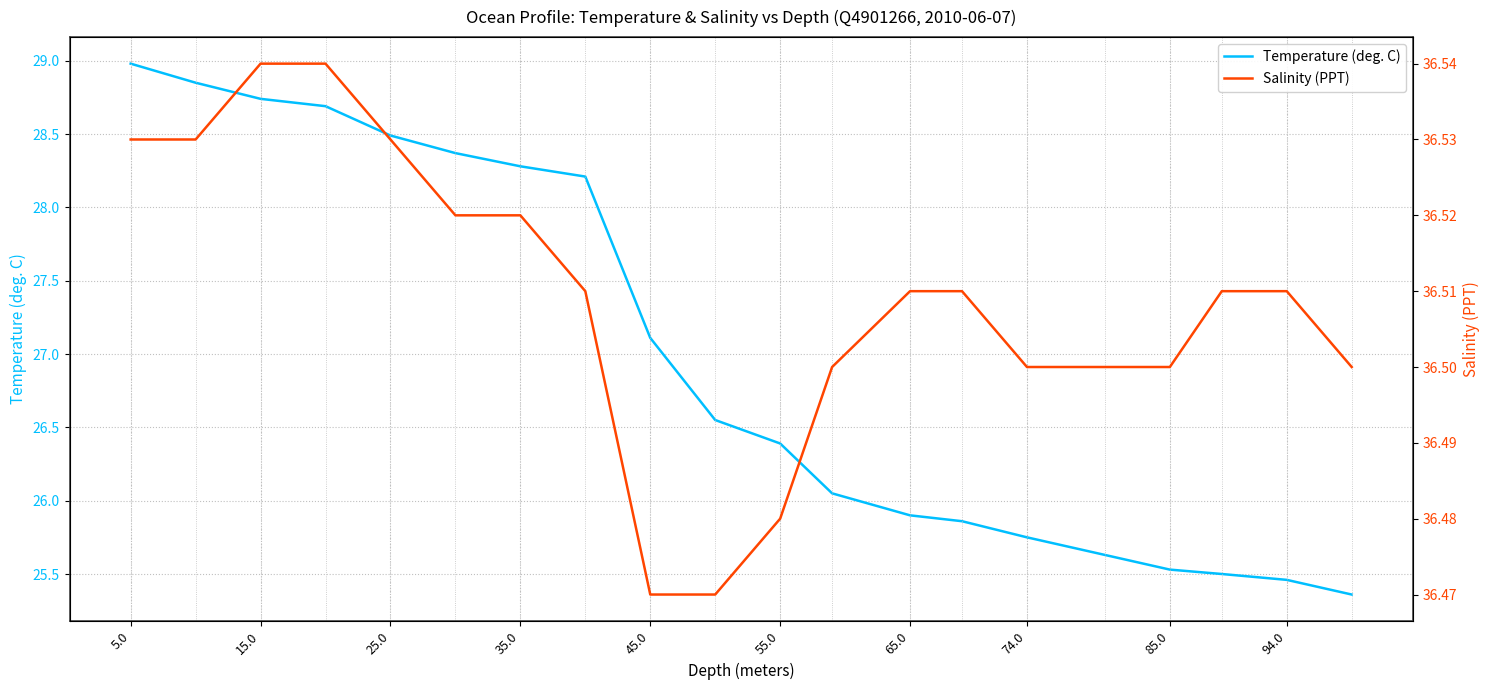

The Temperature (deg. C) series shows 8.1 at 55.0. True or false?

False